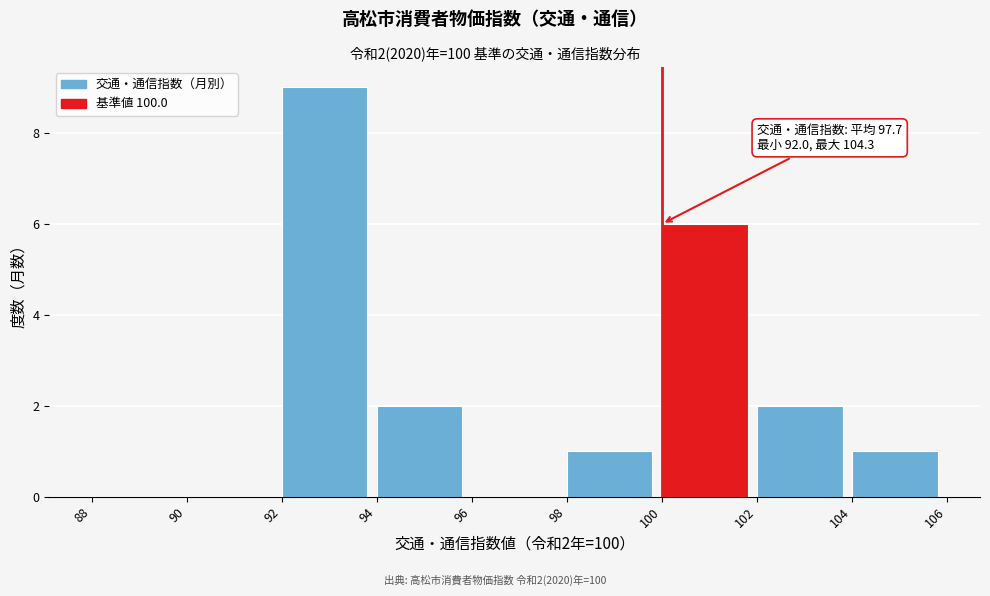

Over which range of the x-axis is the bar tallest?

92 to 94